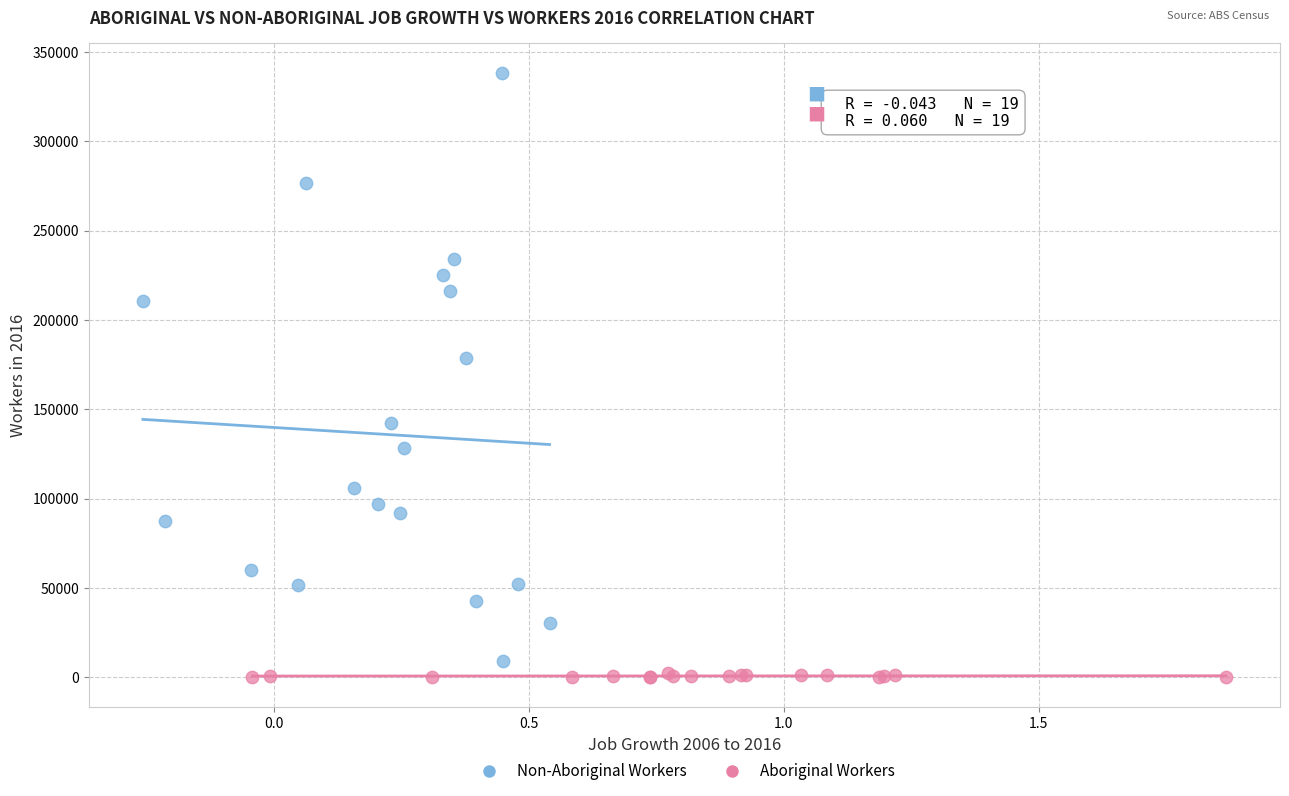

What are all the series names shown in the legend?

Non-Aboriginal Workers, Aboriginal Workers